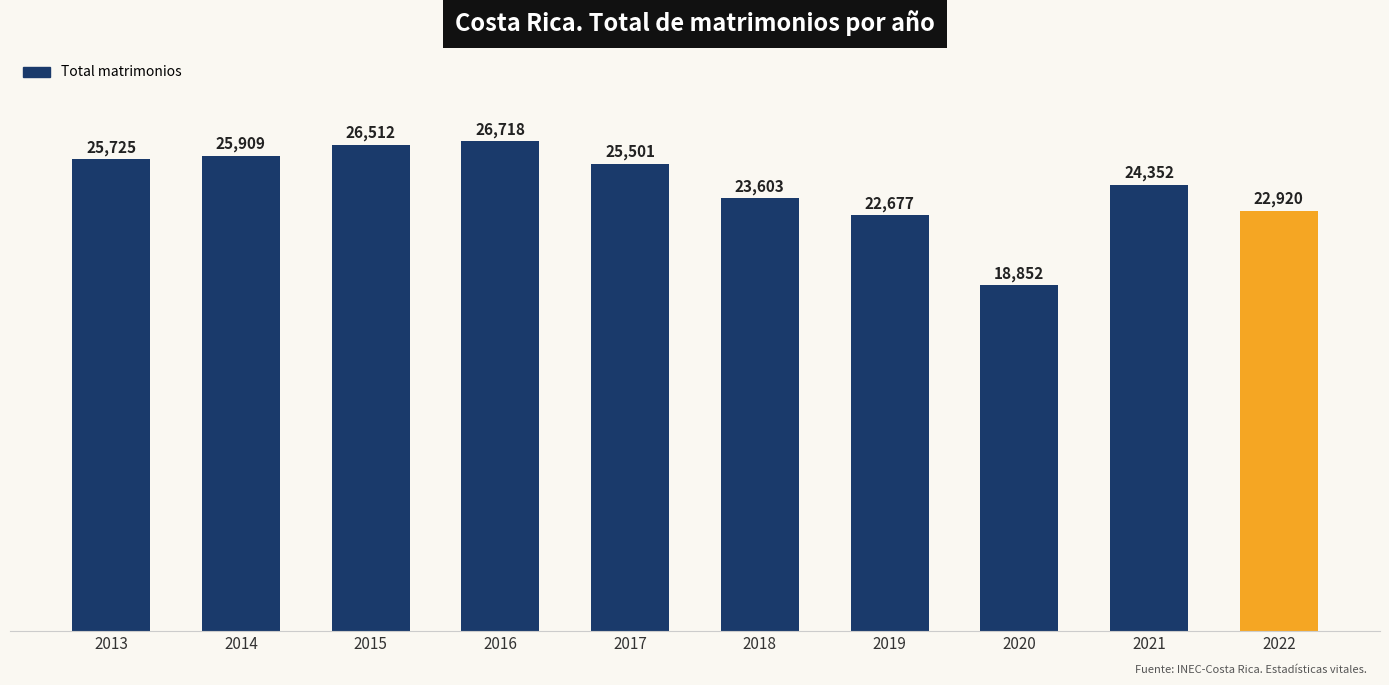

True or false: the data shows 6795 at 2019.

False